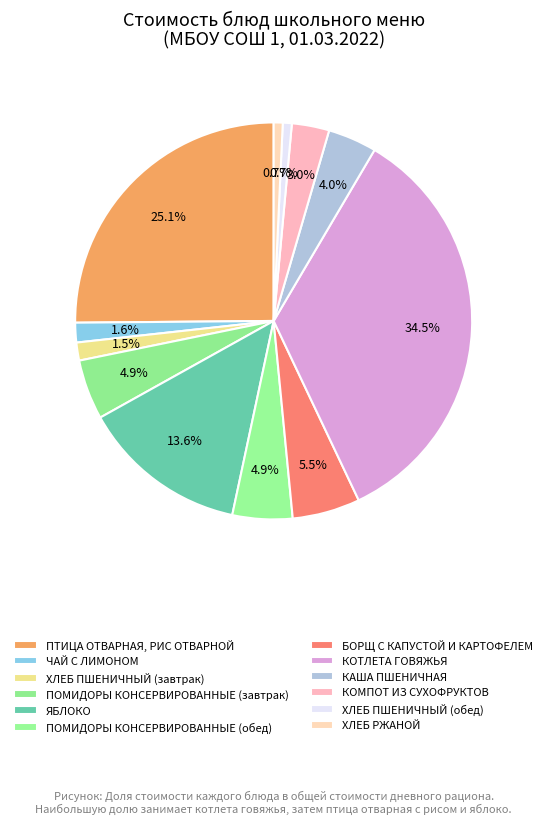

What portion of the pie excludes КОТЛЕТА ГОВЯЖЬЯ?

65.5%